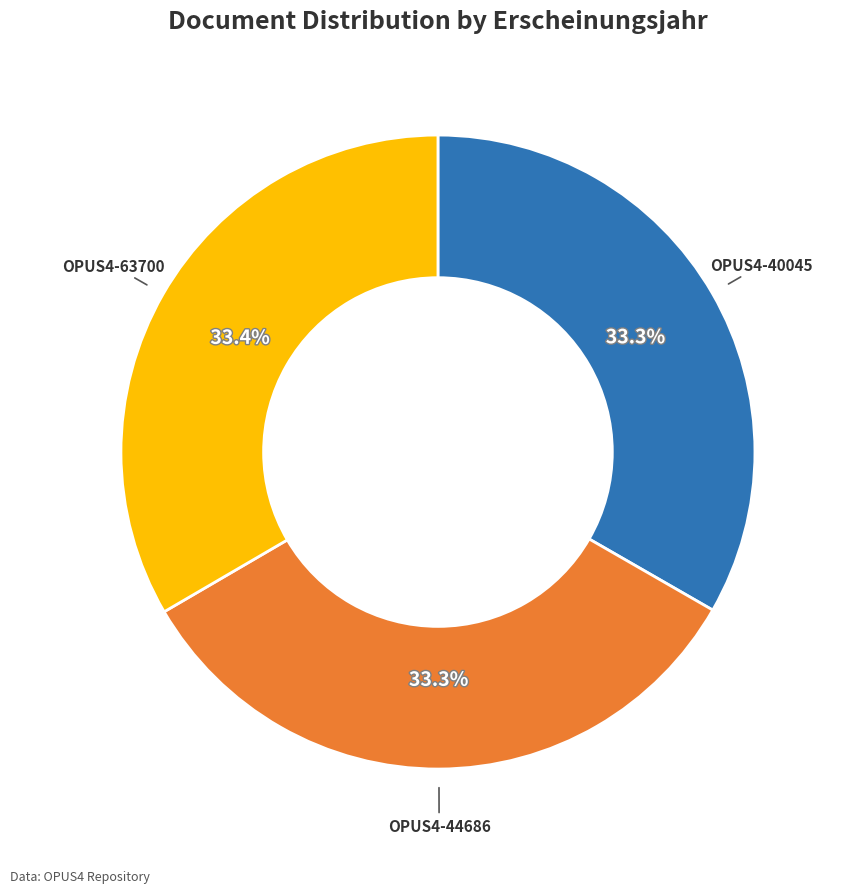

Is there a majority slice in this chart?

No